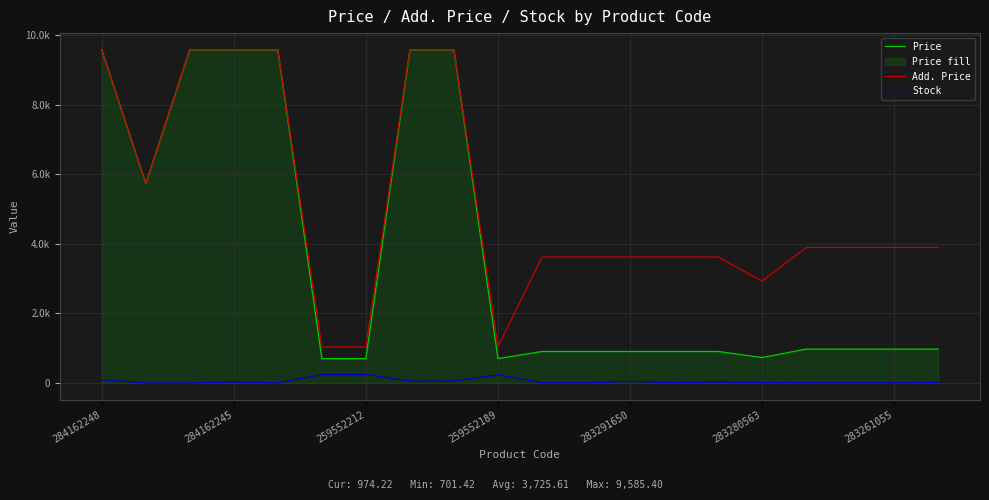

True or false: Stock has a value of 24.7 at 8.

False